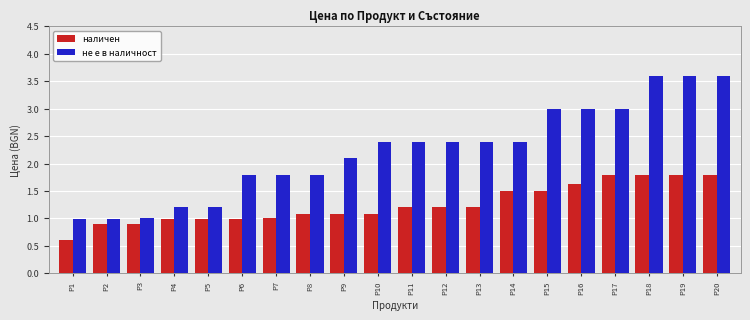

What is the difference between the не е в наличност values at P16 and P19?

0.6